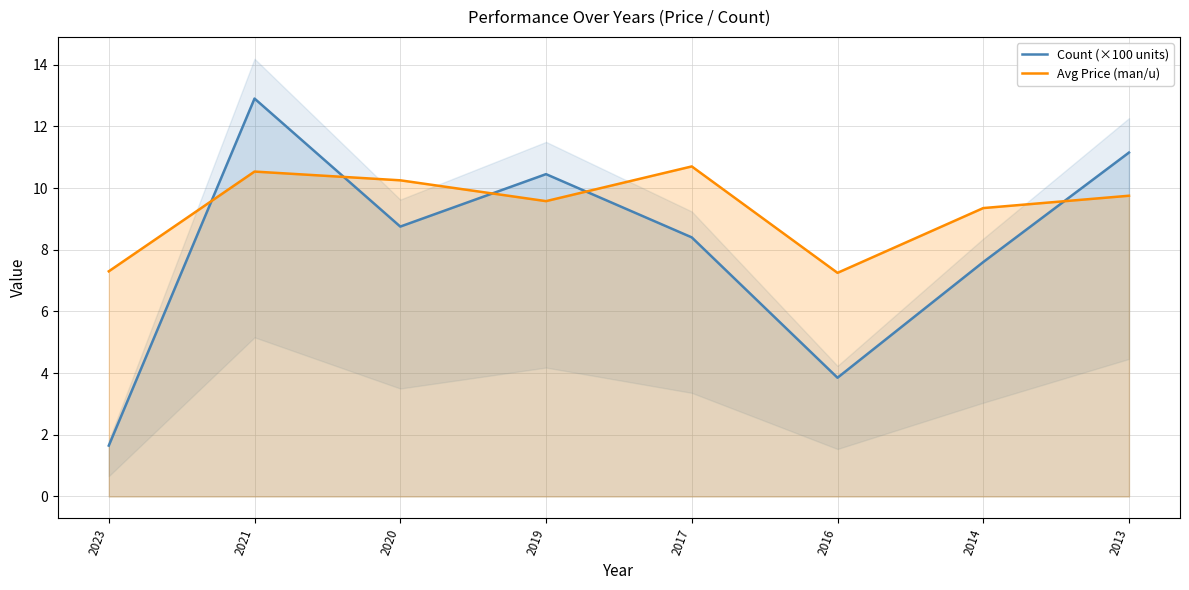

What is the value of the Avg Price (man/u) point at the 5th from the left?

10.7